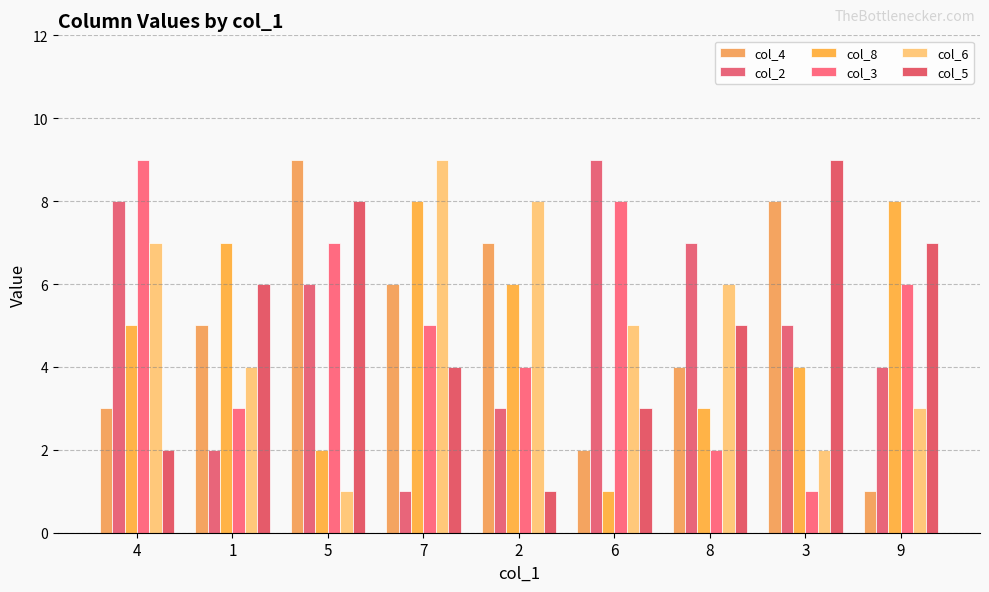

What is the smallest value displayed?

1